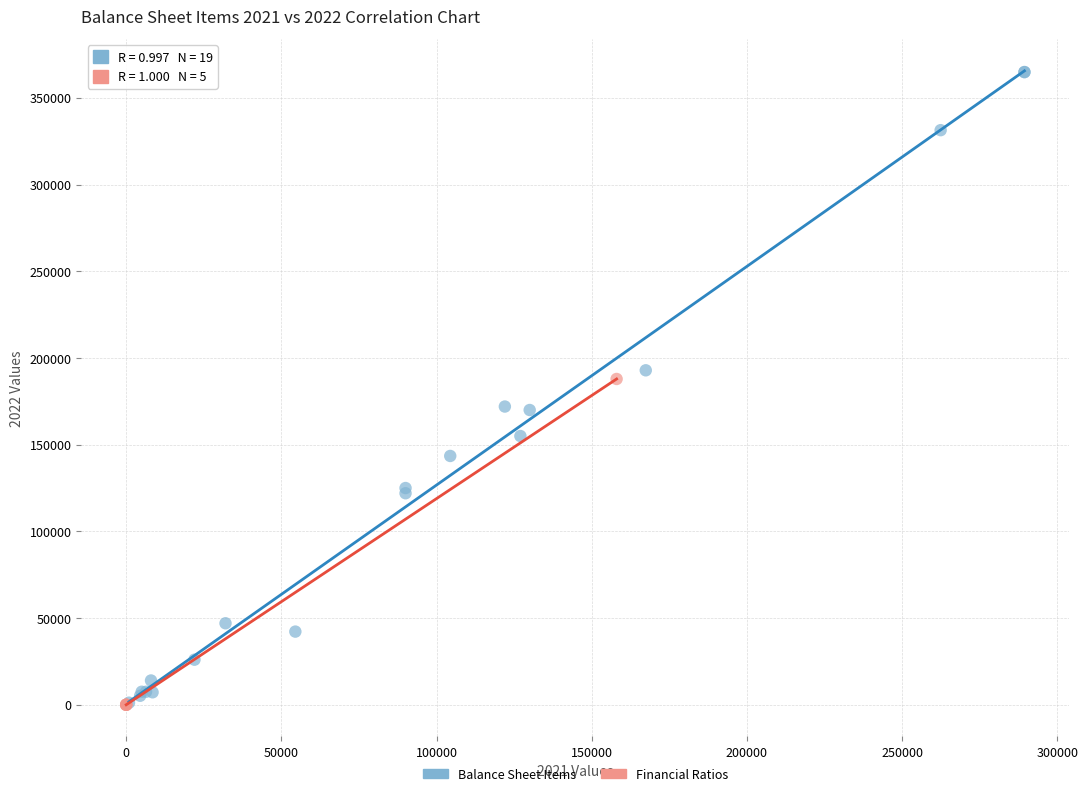

Which series has the widest spread of Y values?

Balance Sheet Items